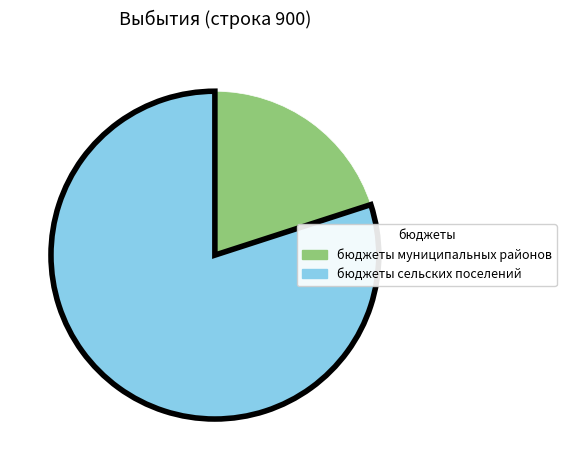

Approximately how many times larger is the value at бюджеты муниципальных районов compared to бюджеты сельских поселений?

0.3